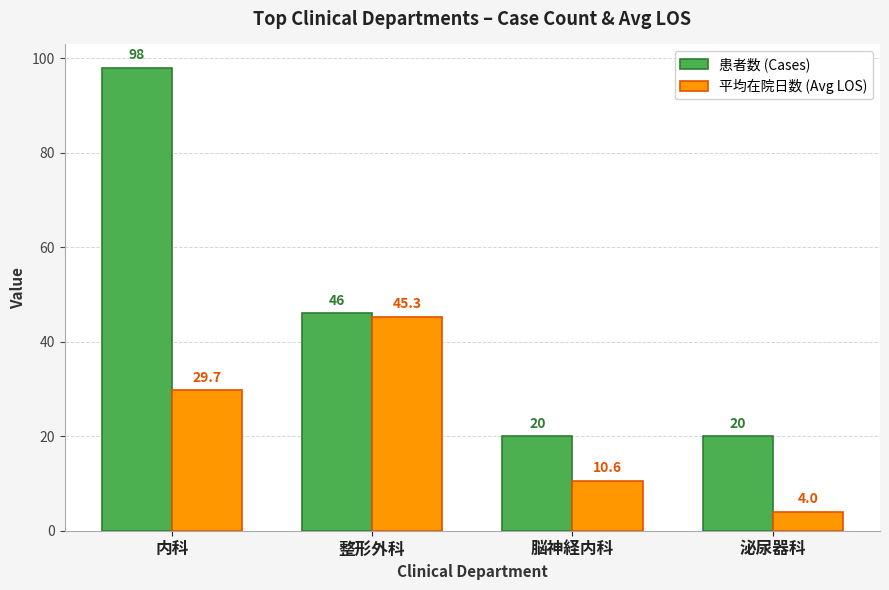

Between 整形外科 and 泌尿器科, which series saw the biggest shift?

平均在院日数 (Avg LOS)